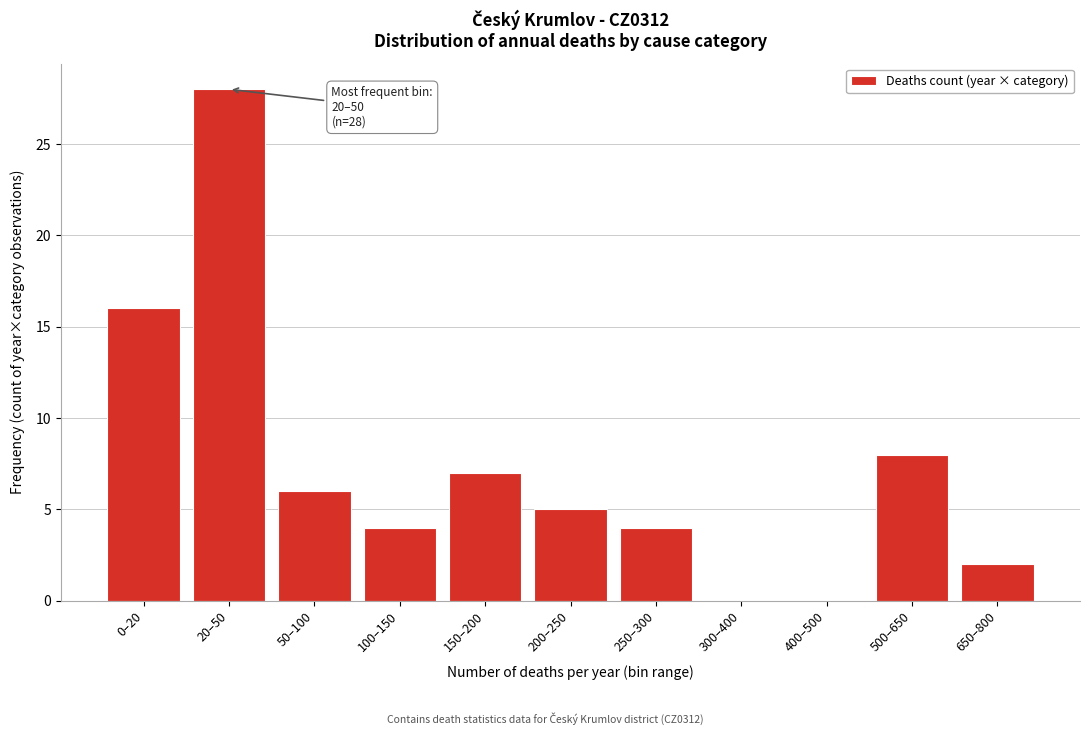

Reading left to right, what are all the values shown in this chart?

0–20=16	20–50=28	50–100=6	100–150=4	150–200=7	200–250=5	250–300=4	300–400=0	400–500=0	500–650=8	650–800=2